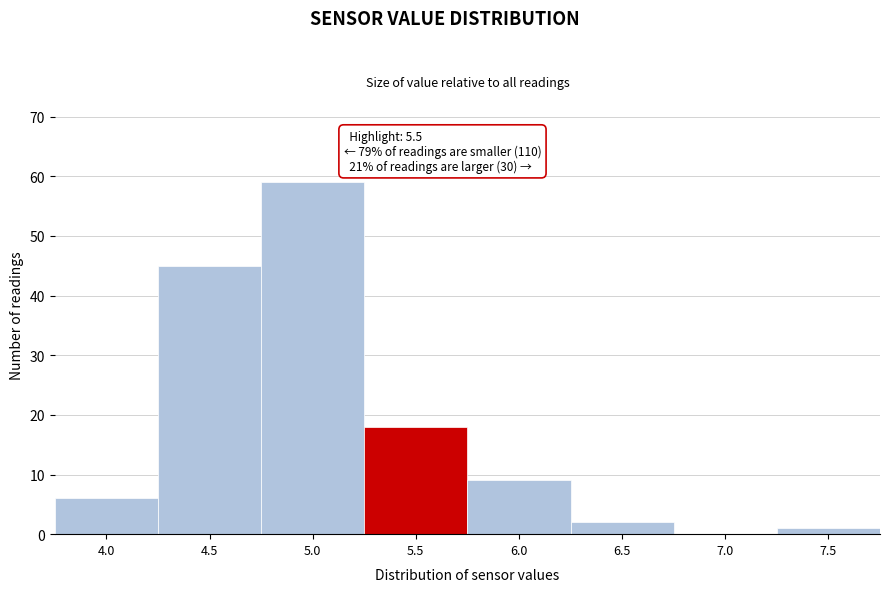

Reading right to left, transcribe all the data shown in this chart.

7.5=1	7.0=0	6.5=2	6.0=9	5.5=18	5.0=59	4.5=45	4.0=6